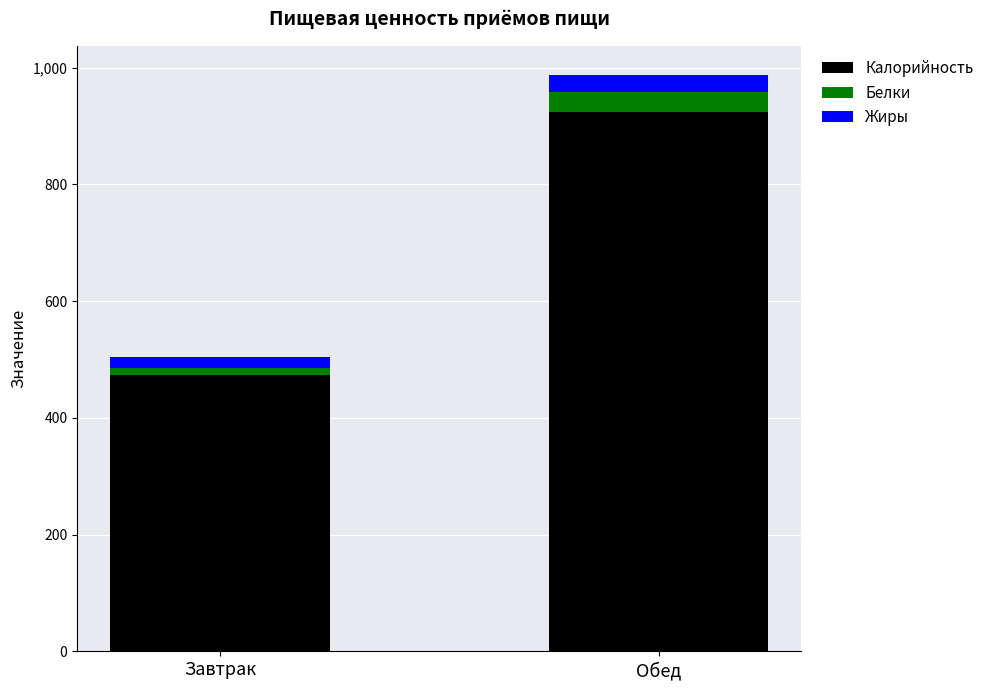

What is the maximum value for Калорийность?

924.6